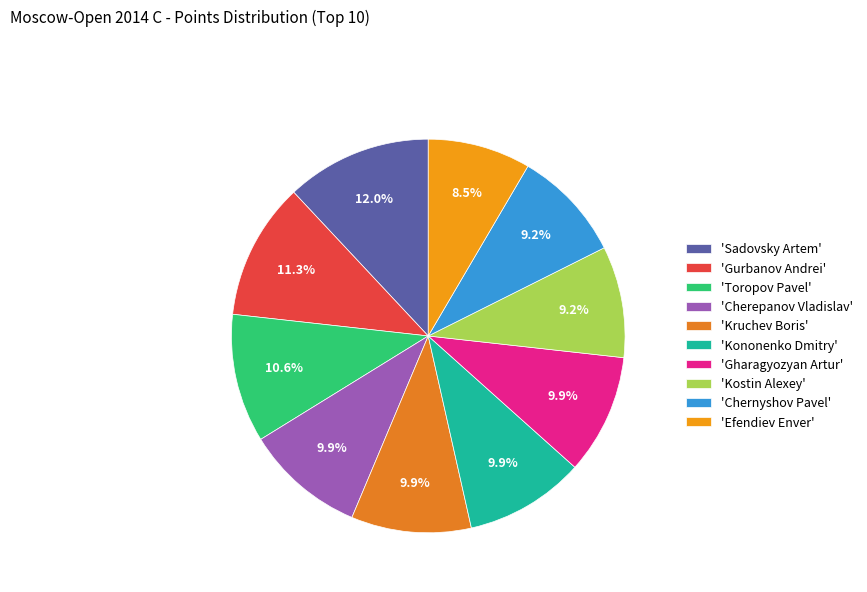

What is the smallest slice in the pie chart?

'Efendiev Enver'